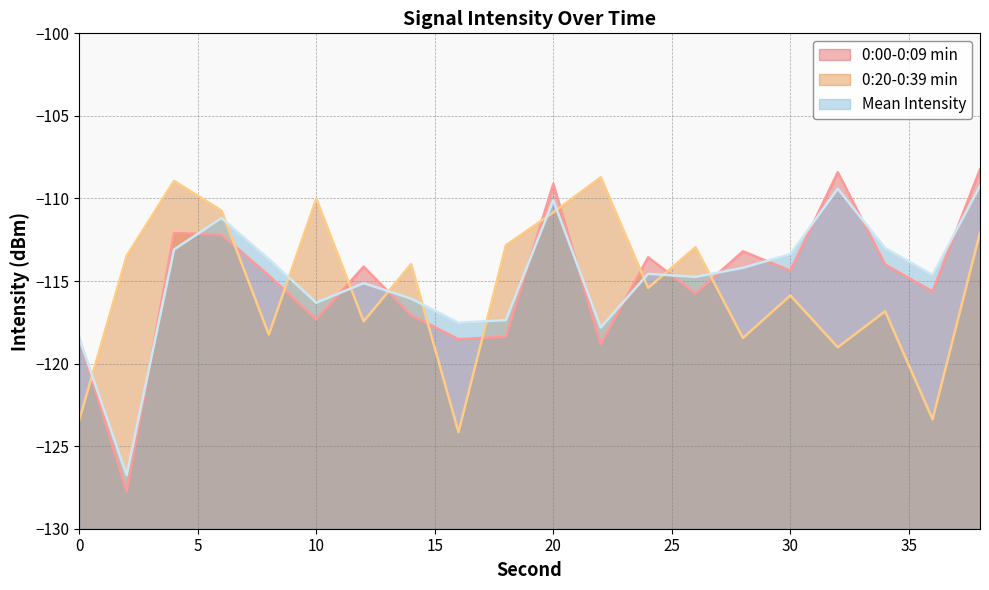

Which has a higher value, 24 or 16?

24